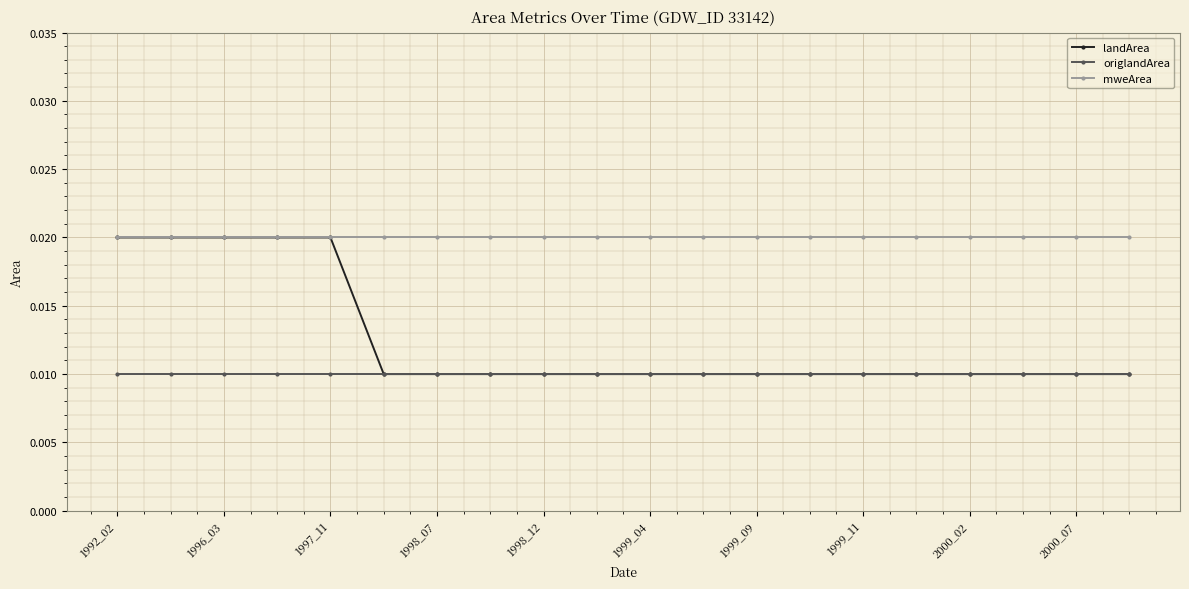

How many lines are shown in the chart?

3